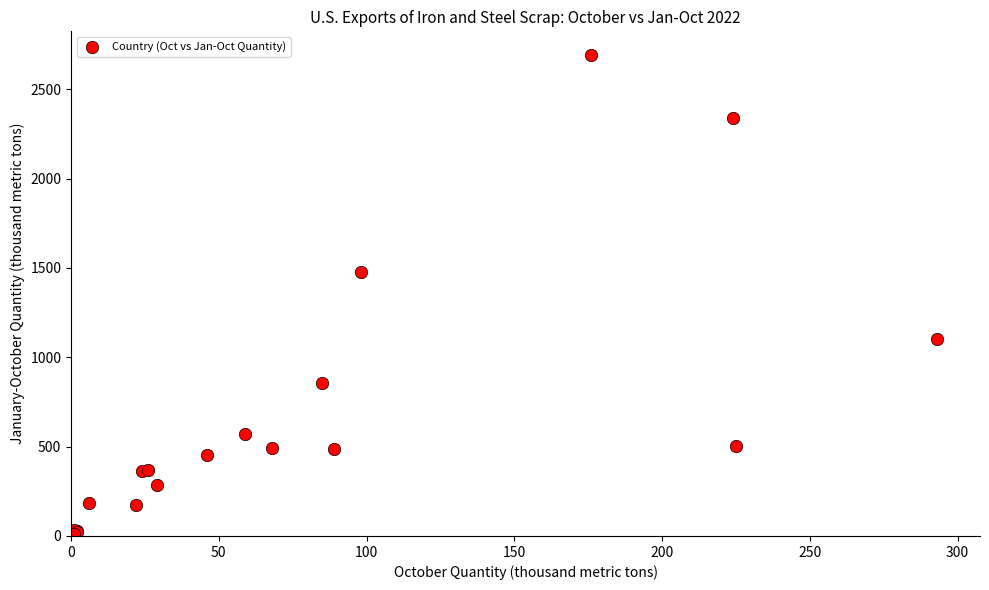

What Y value in the scatter plot is closest to 1349?

1480